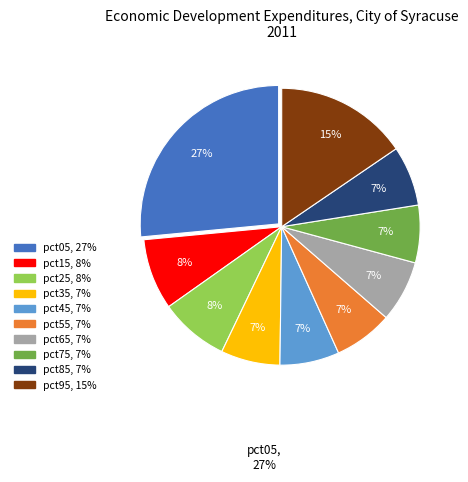

Which category has the biggest portion of the pie?

pct05